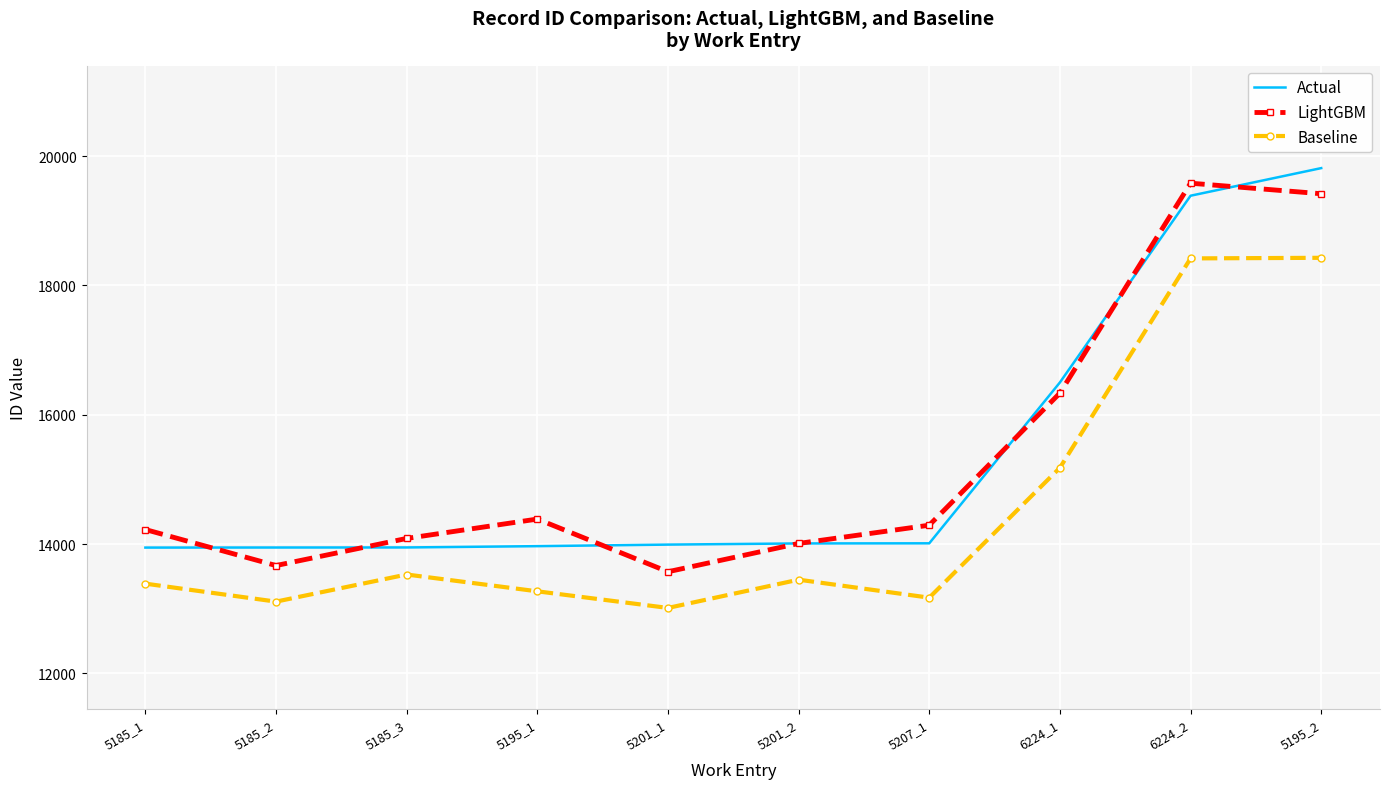

What is the difference between the maximum and minimum values in the Actual series?

5868.0